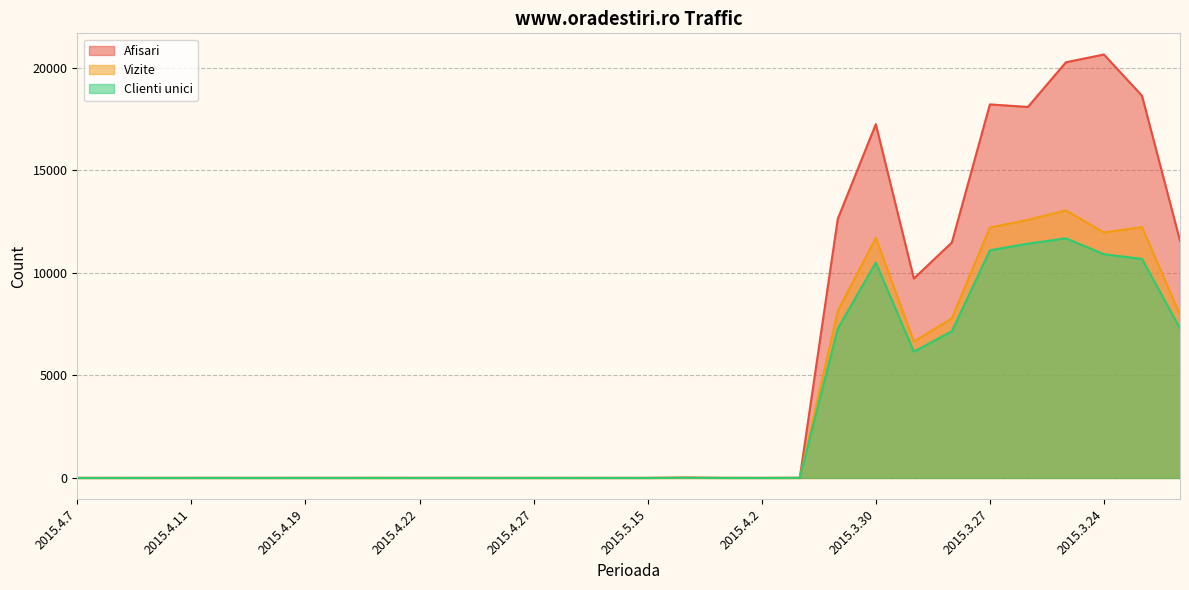

At which category does Clienti unici reach its first local valley?

2015.4.2